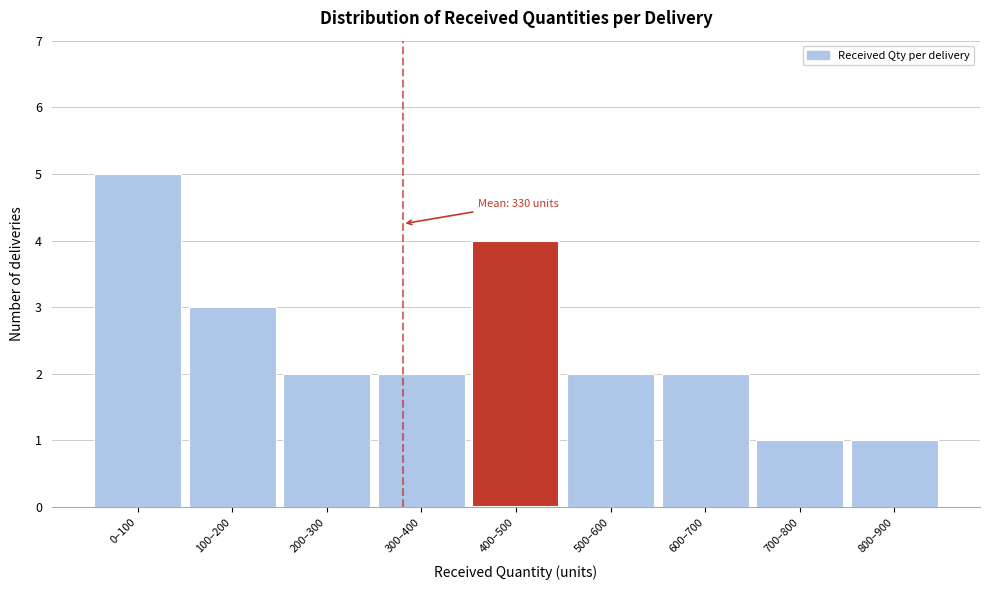

Reading left to right, transcribe all the data shown in this chart.

0–100=5	100–200=3	200–300=2	300–400=2	400–500=4	500–600=2	600–700=2	700–800=1	800–900=1